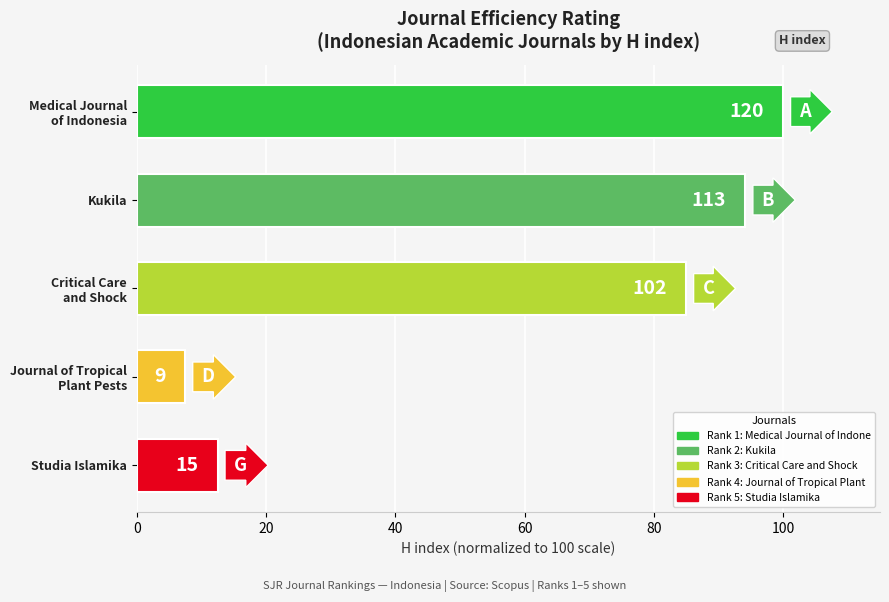

Are the bars horizontal?

Yes